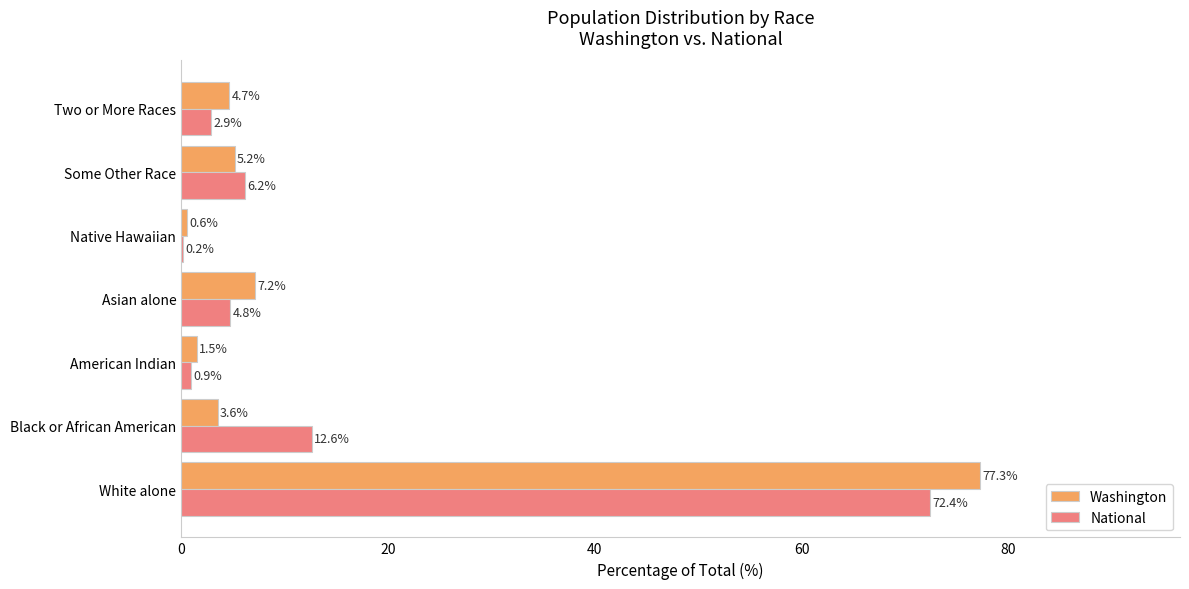

Is it true that Washington equals 1.5 at American Indian?

True